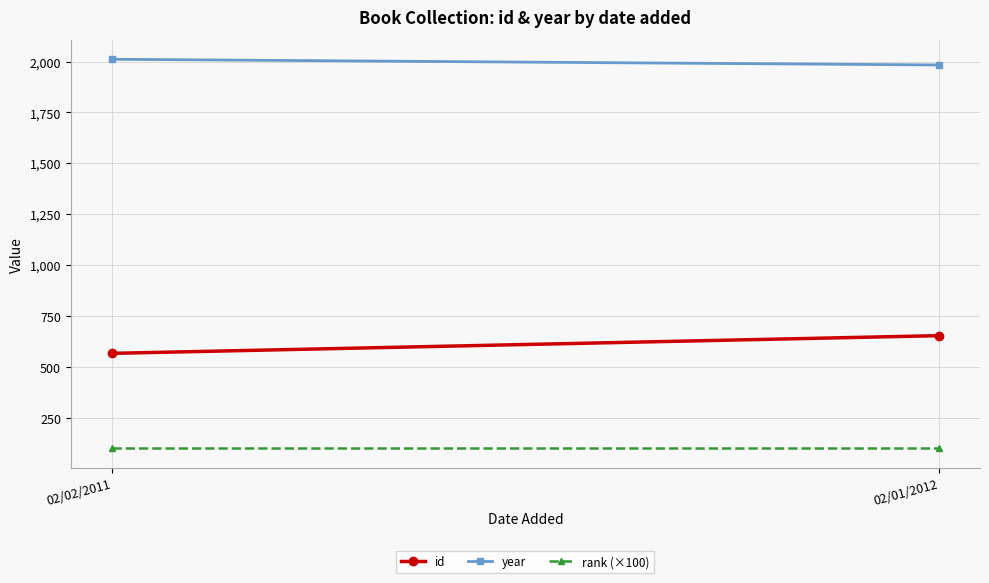

At 02/02/2011, list the series in order from largest to smallest.

year, id, rank (×100)